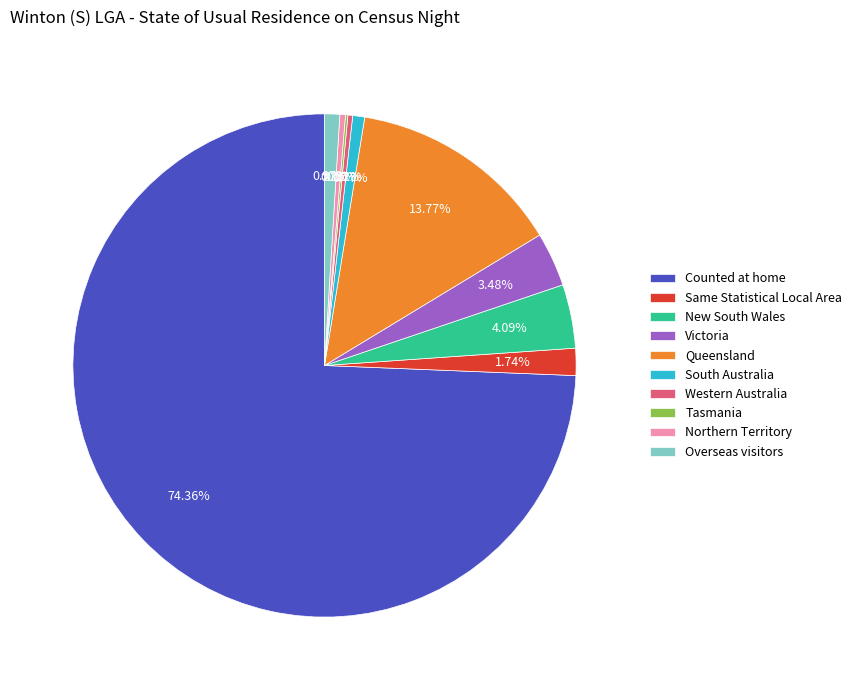

To the nearest percent, what percentage of the pie is South Australia?

1%